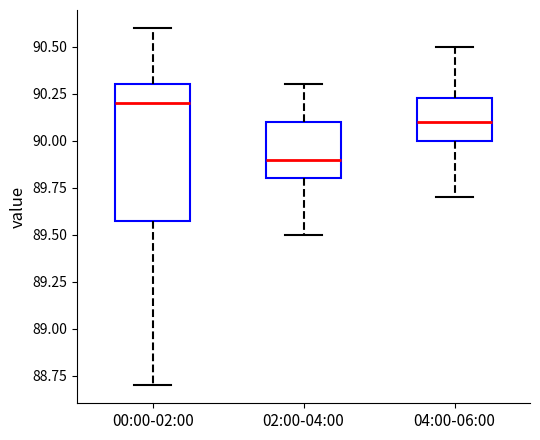

Reading left to right, transcribe this box plot: for each box, give where its median line is, the range the box spans, and where its two whiskers end, as read against the y-axis. The values are not printed on the chart, so give them approximately, as read against the axis.

00:00-02:00: median 90.20, box 89.60 to 90.30, whiskers 88.70 to 90.60
02:00-04:00: median 89.90, box 89.80 to 90.10, whiskers 89.50 to 90.30
04:00-06:00: median 90.10, box 90.00 to 90.25, whiskers 89.70 to 90.50